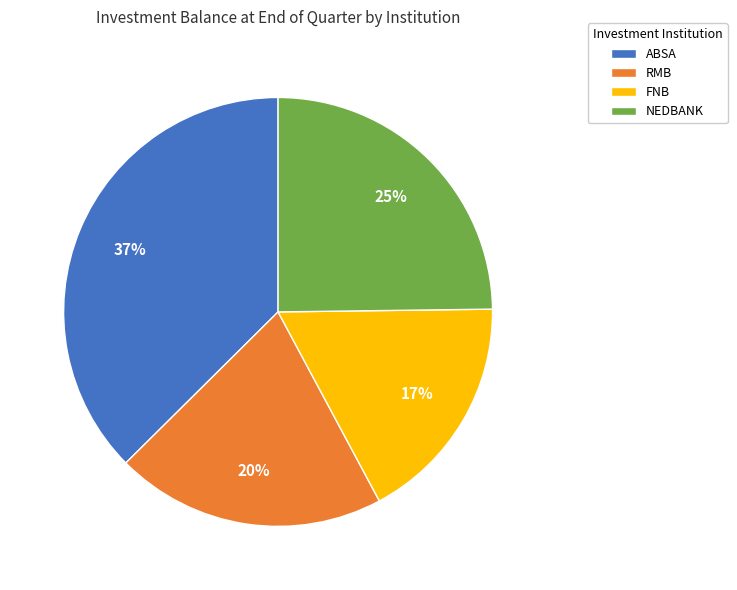

Which slice is the largest?

ABSA